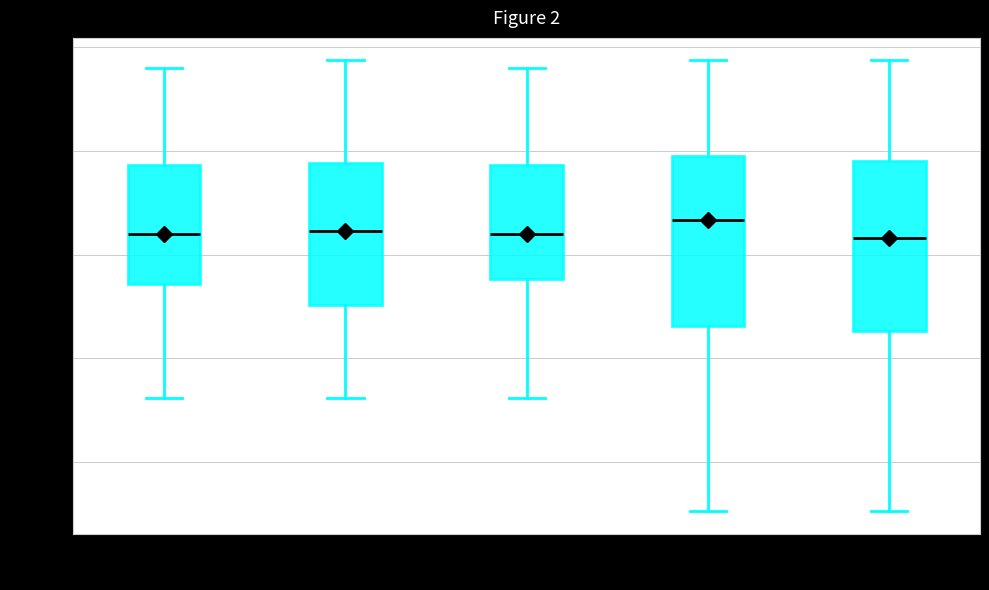

Reading left to right, read every box against the y-axis: the position of its median line, the range the box covers, and the ends of its whiskers. The values are not printed on the chart, so give them approximately, as read against the axis.

minute=0: median -129.0, box -131.5 to -125.5, whiskers -137.0 to -121.0
minute=1: median -129.0, box -132.5 to -125.5, whiskers -137.0 to -120.5
minute=2: median -129.0, box -131.0 to -125.5, whiskers -137.0 to -121.0
minute=3: median -128.5, box -133.5 to -125.5, whiskers -142.5 to -120.5
minute=4: median -129.0, box -133.5 to -125.5, whiskers -142.5 to -120.5